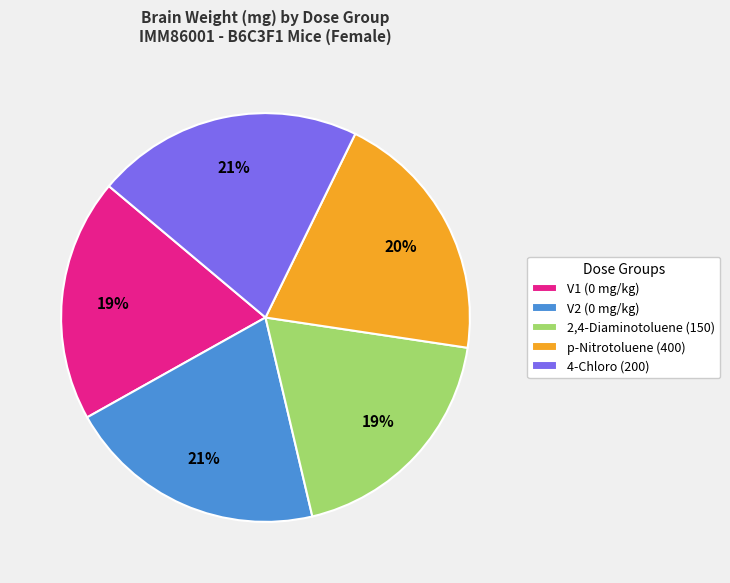

The V1 (0 mg/kg) slice represents 13% of the pie. True or false?

False